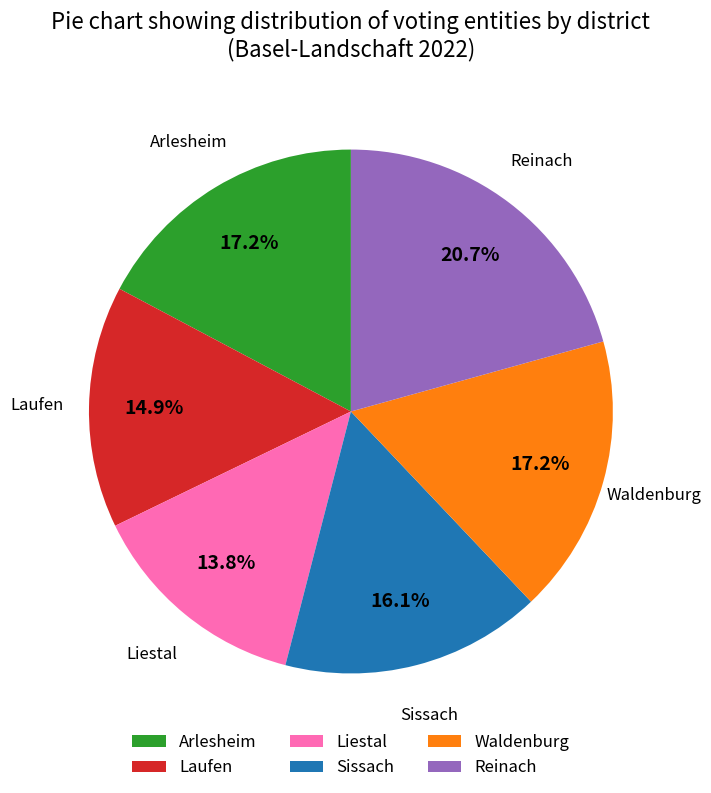

Approximately how many times larger is the value at Waldenburg compared to Liestal?

1.2